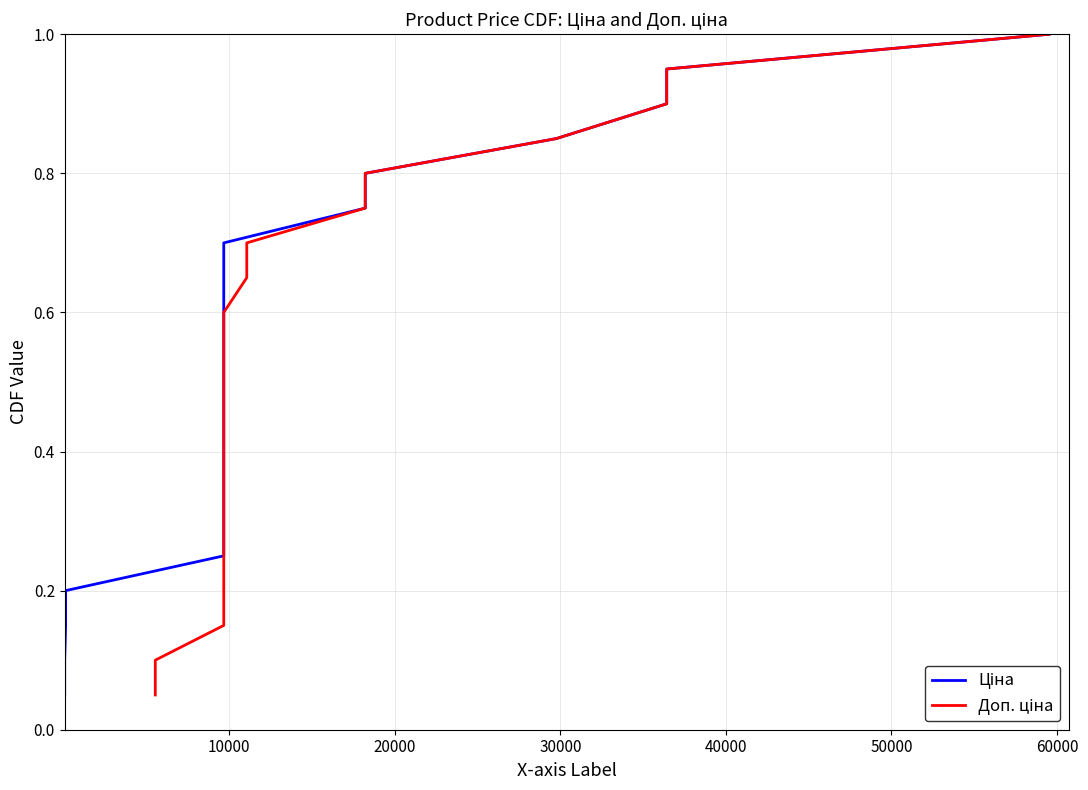

What is the average value of the Доп. ціна series?

0.5